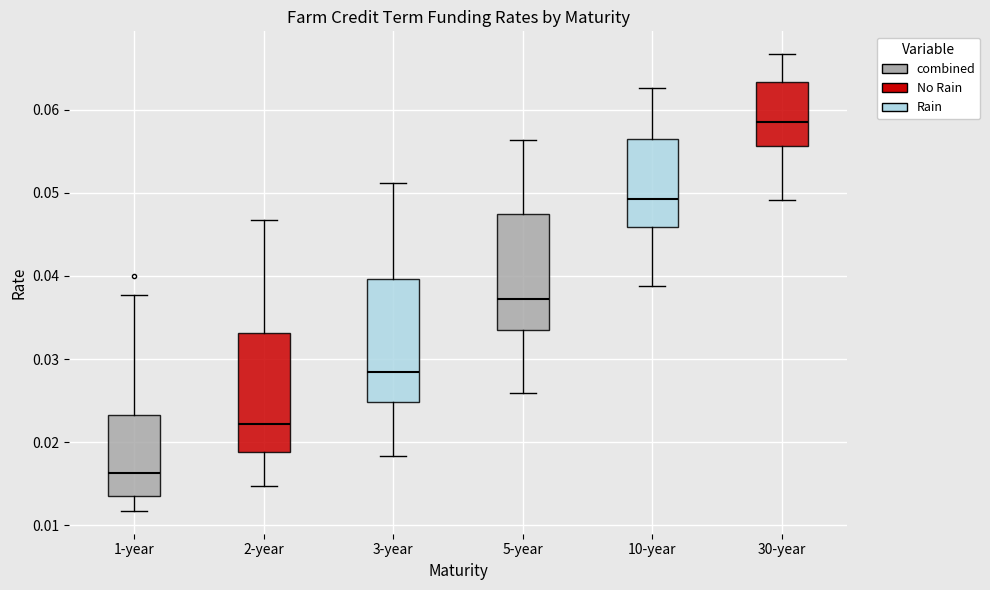

Which box has the highest median line?

30-year